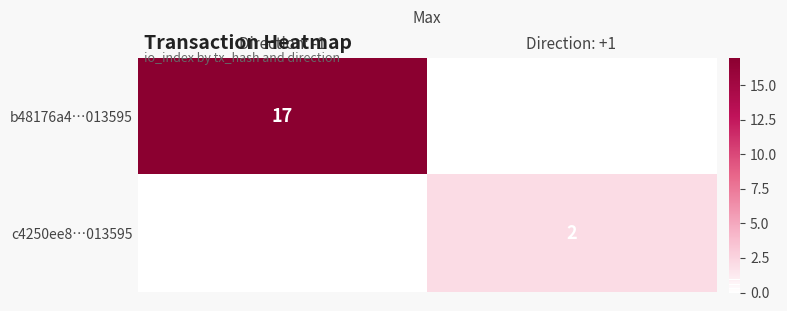

True or false: c4250ee8…013595 has a value of 2 at Direction: +1.

True